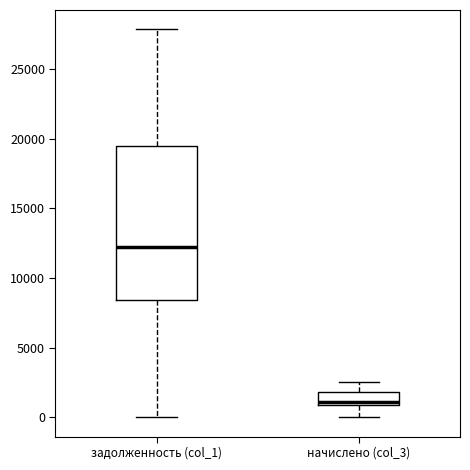

Where does the lower whisker of the box for начислено (col_3) end on the y-axis? The values are not printed on the chart, so give them approximately, as read against the axis.

0